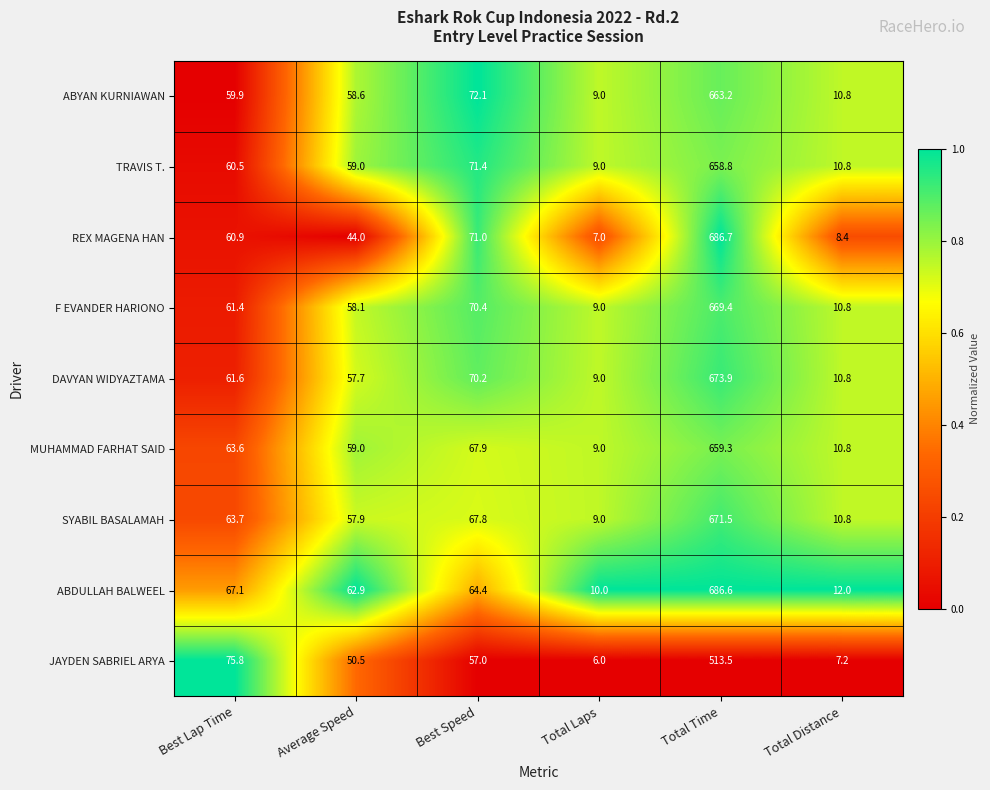

Count the number of categories in the chart.

6